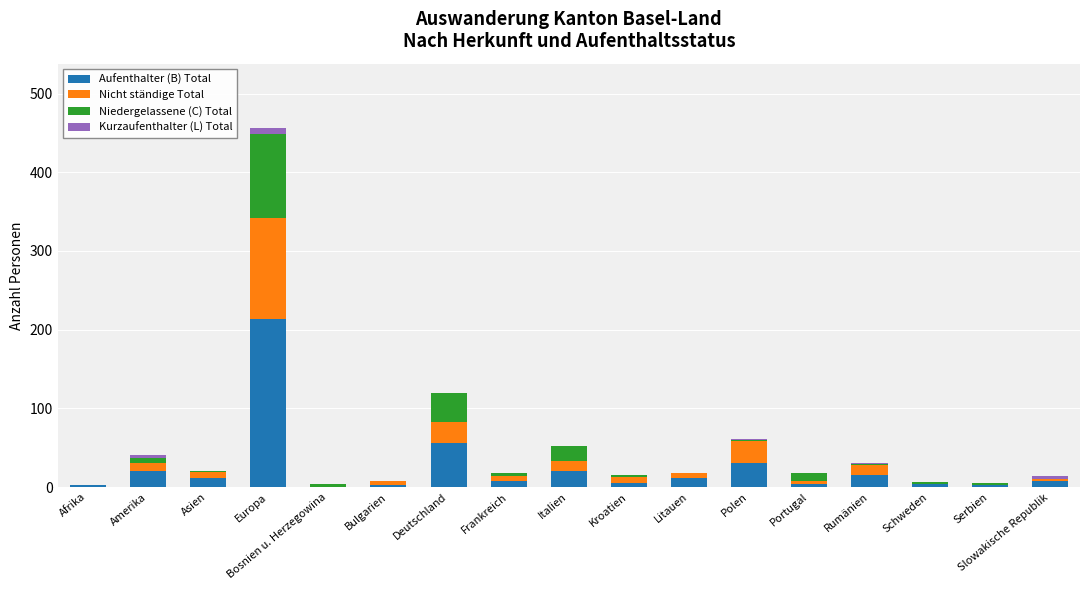

How many data points does each series have?

17